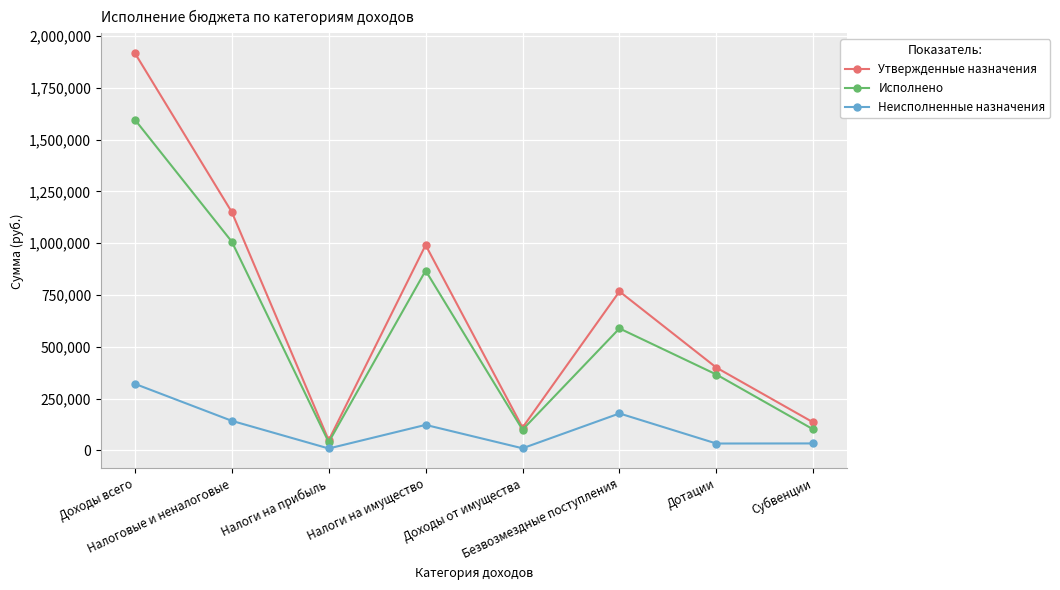

What is the value of the Утвержденные назначения point at the 1st from the left?

1917910.0